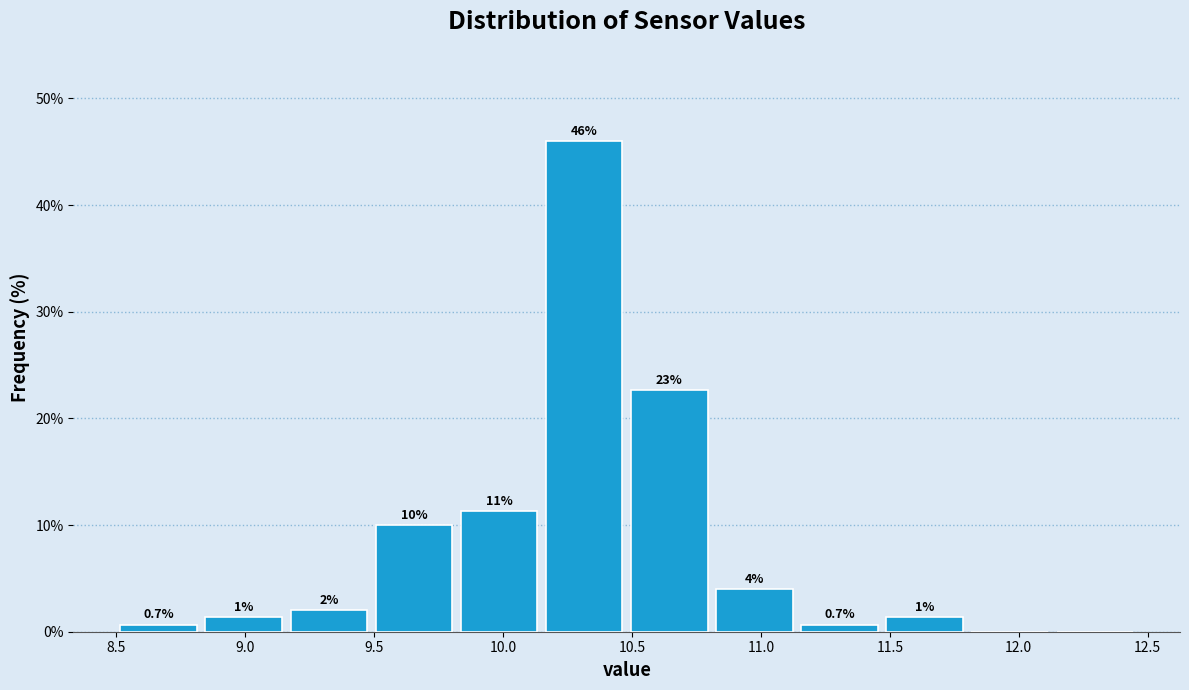

Which range on the x-axis has the tallest bar?

10.15 to 10.48